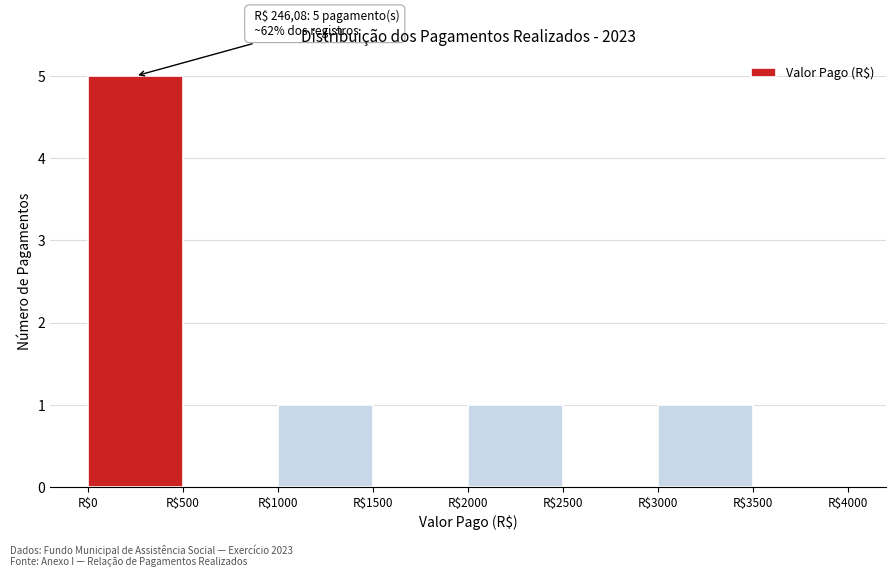

Which range on the x-axis has the tallest bar?

0 to 500